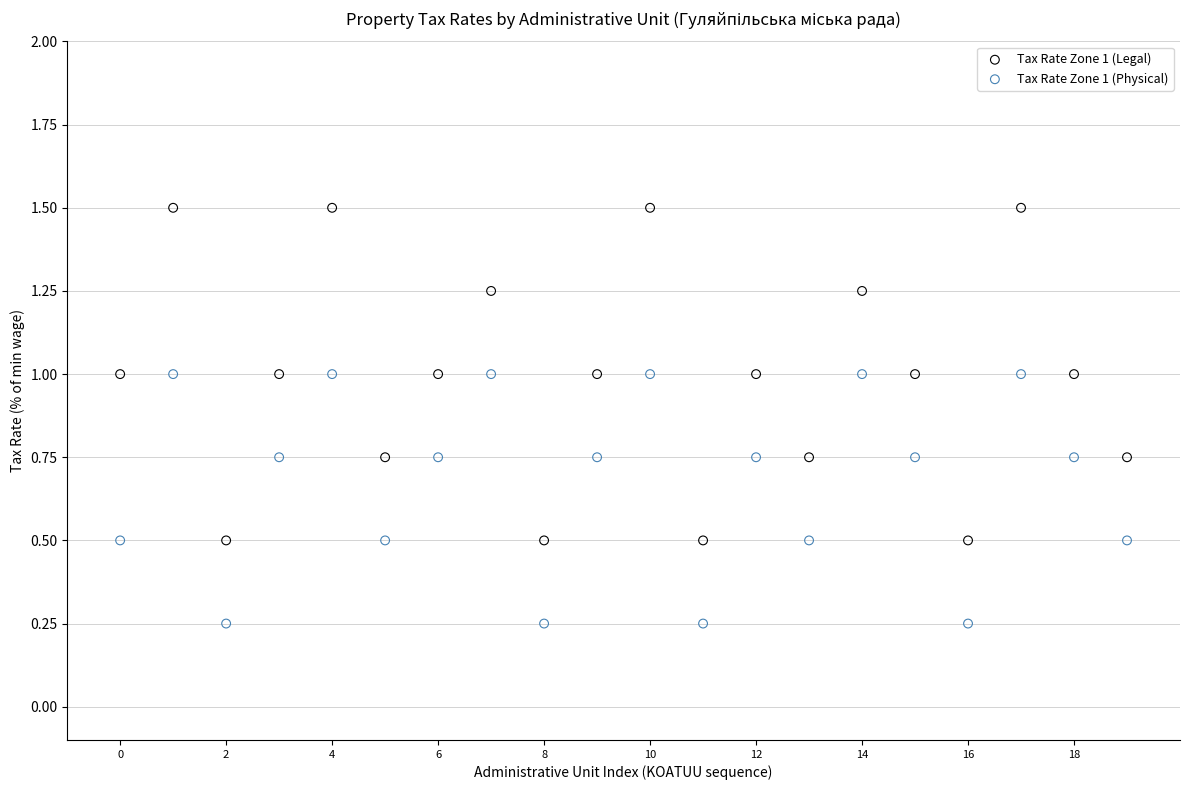

Which series reaches the minimum Y coordinate?

Tax Rate Zone 1 (Physical)